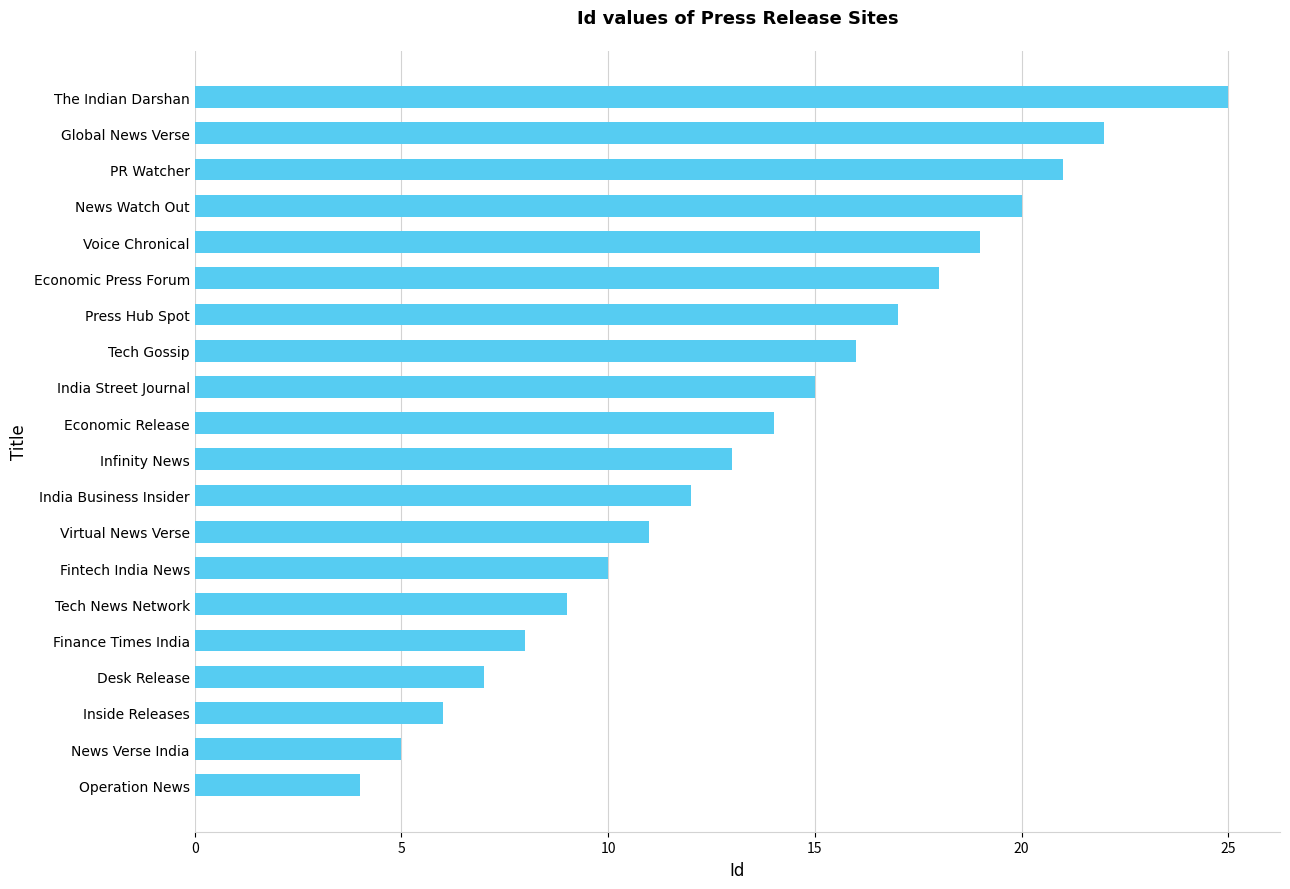

Reading top to bottom, extract all data points from this chart.

The Indian Darshan=25	Global News Verse=22	PR Watcher=21	News Watch Out=20	Voice Chronical=19	Economic Press Forum=18	Press Hub Spot=17	Tech Gossip=16	India Street Journal=15	Economic Release=14	Infinity News=13	India Business Insider=12	Virtual News Verse=11	Fintech India News=10	Tech News Network=9	Finance Times India=8	Desk Release=7	Inside Releases=6	News Verse India=5	Operation News=4